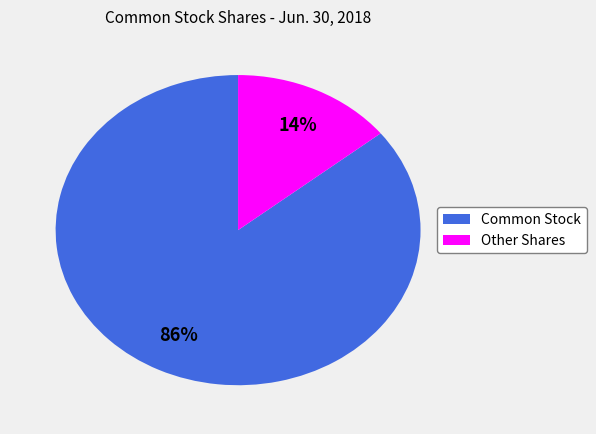

Is there a majority slice in this chart?

Yes